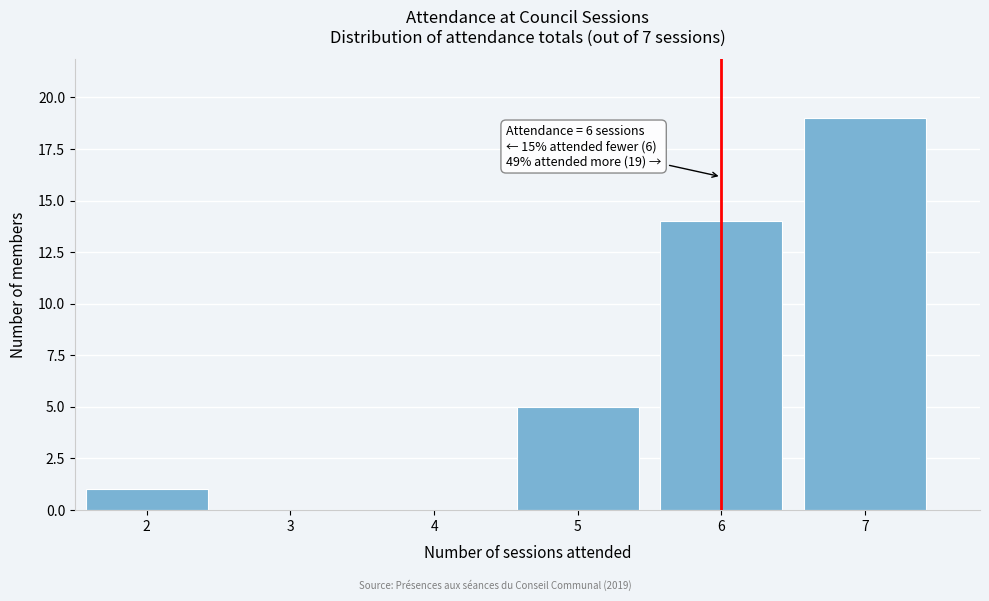

Which range on the x-axis has the tallest bar?

6.5 to 7.5